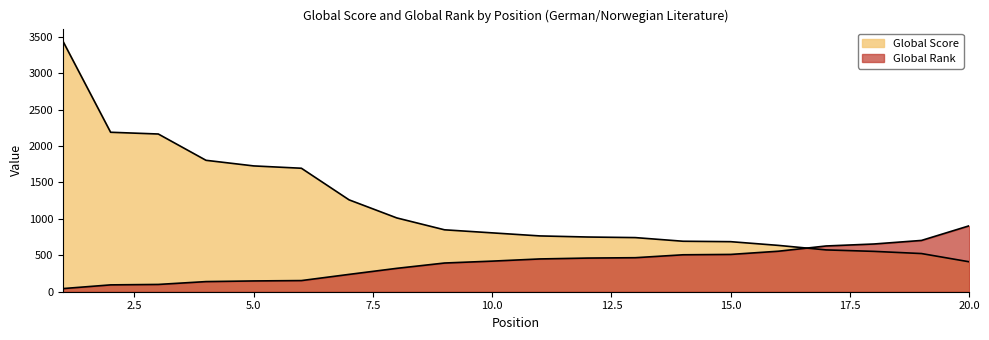

Which series has the largest total across all categories?

Global Score